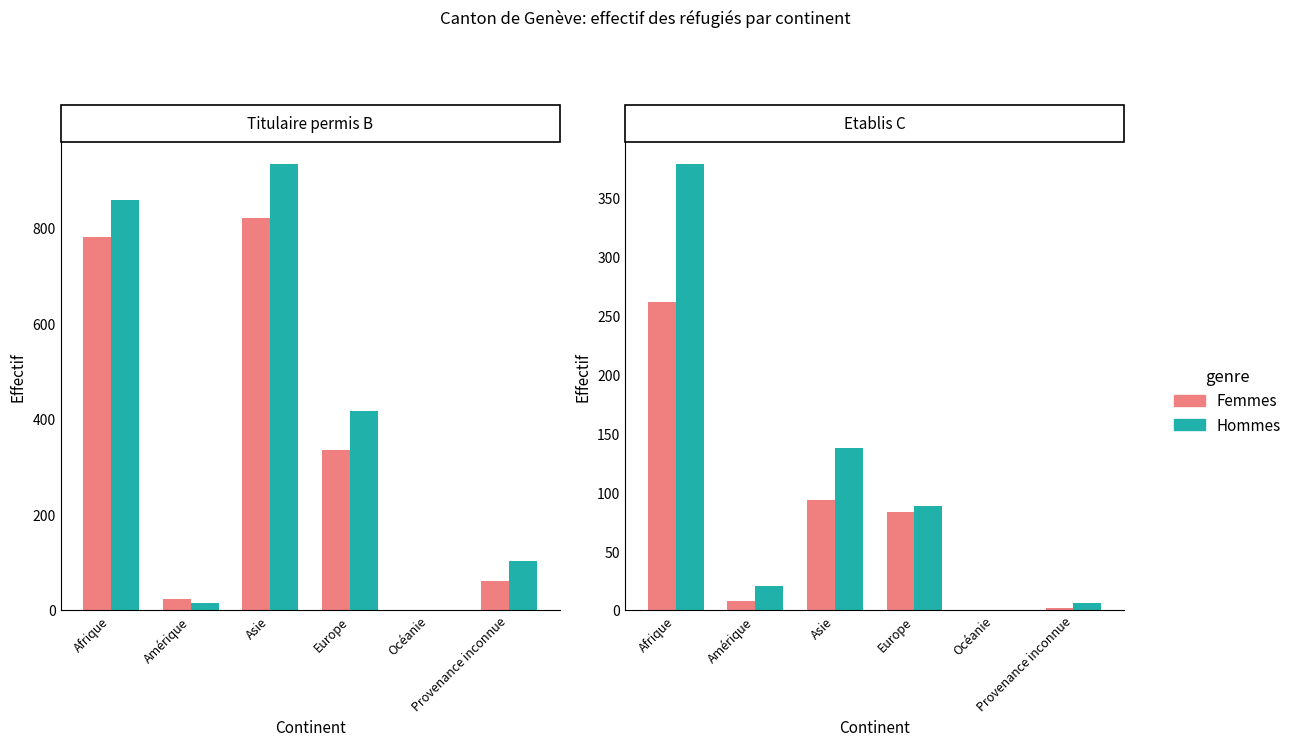

What is the difference between the maximum and minimum values in the Femmes series?

261